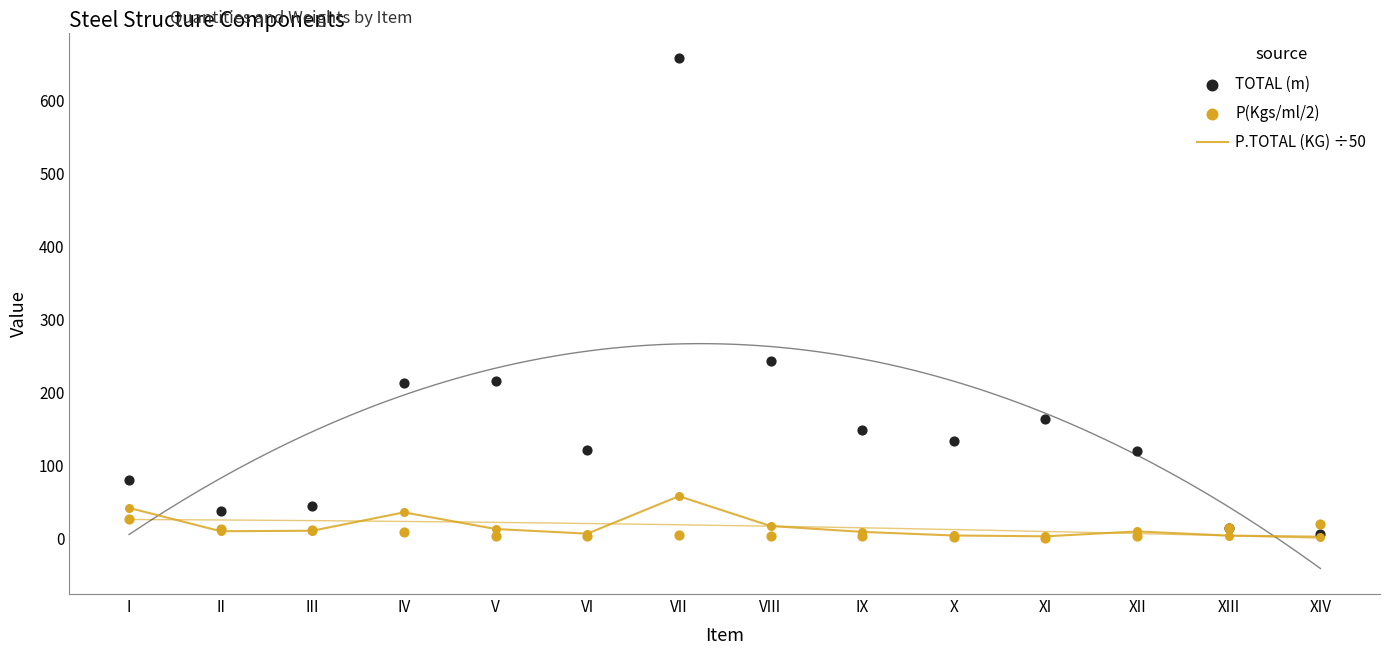

At how many categories does at least one series exceed 243?

2